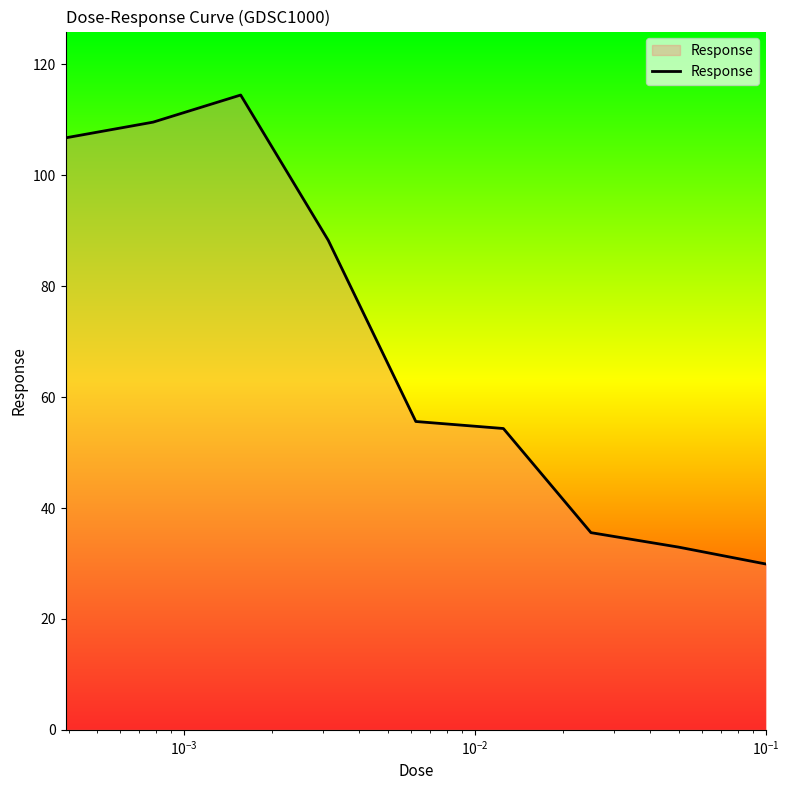

Count the number of values greater than 55.

5